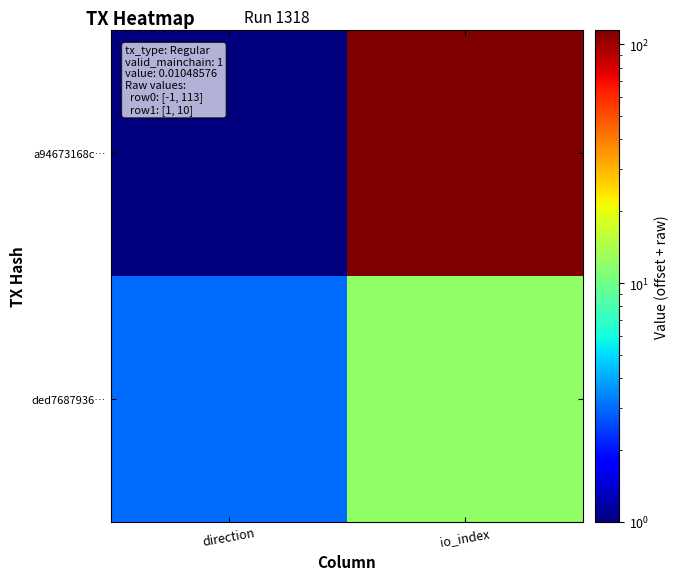

At which category is the sum across all series the highest?

io_index